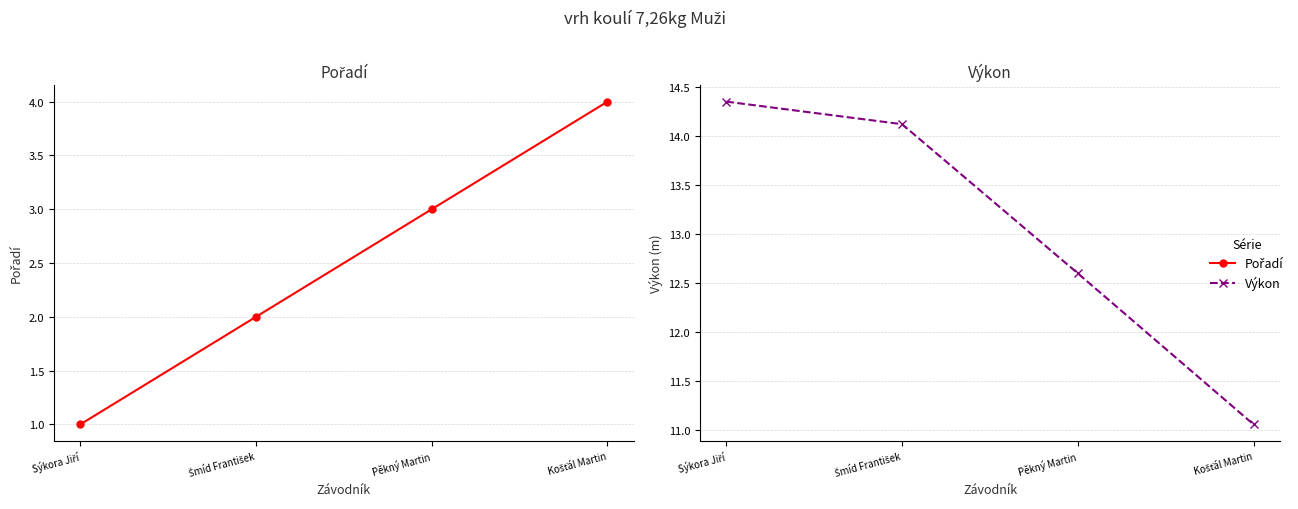

Rank the series at Pěkný Martin from highest to lowest value.

Výkon, Pořadí